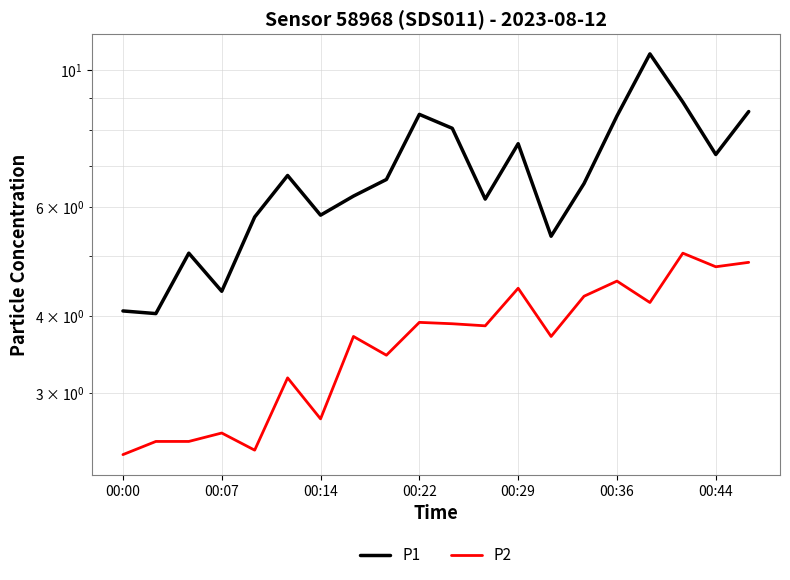

What is the difference between the maximum and minimum values in the P1 series?

6.6